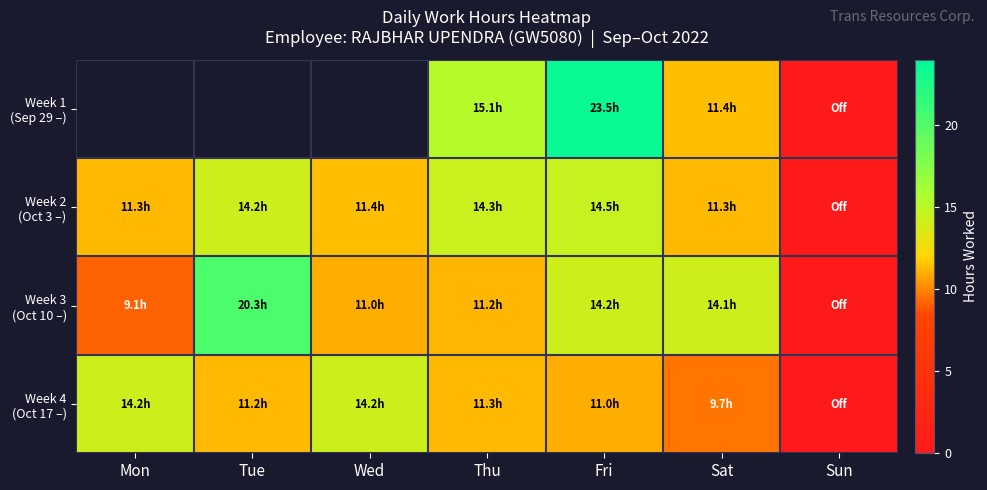

What is the sum of all Week 3 (Oct 10 –) values?

79.9